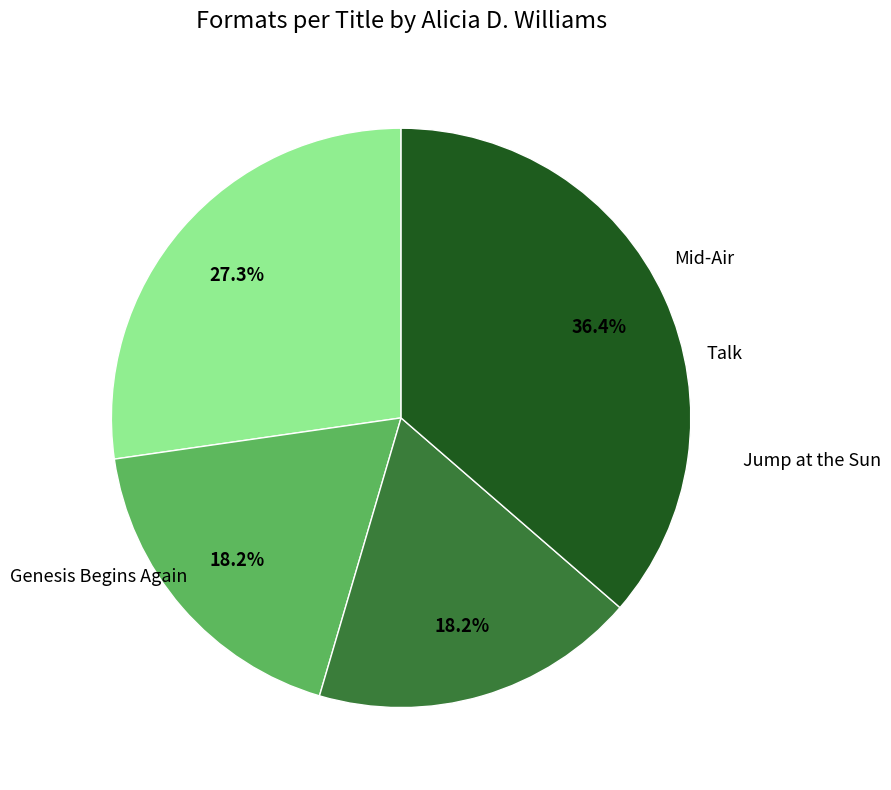

To the nearest percent, what is the average slice percentage?

25%